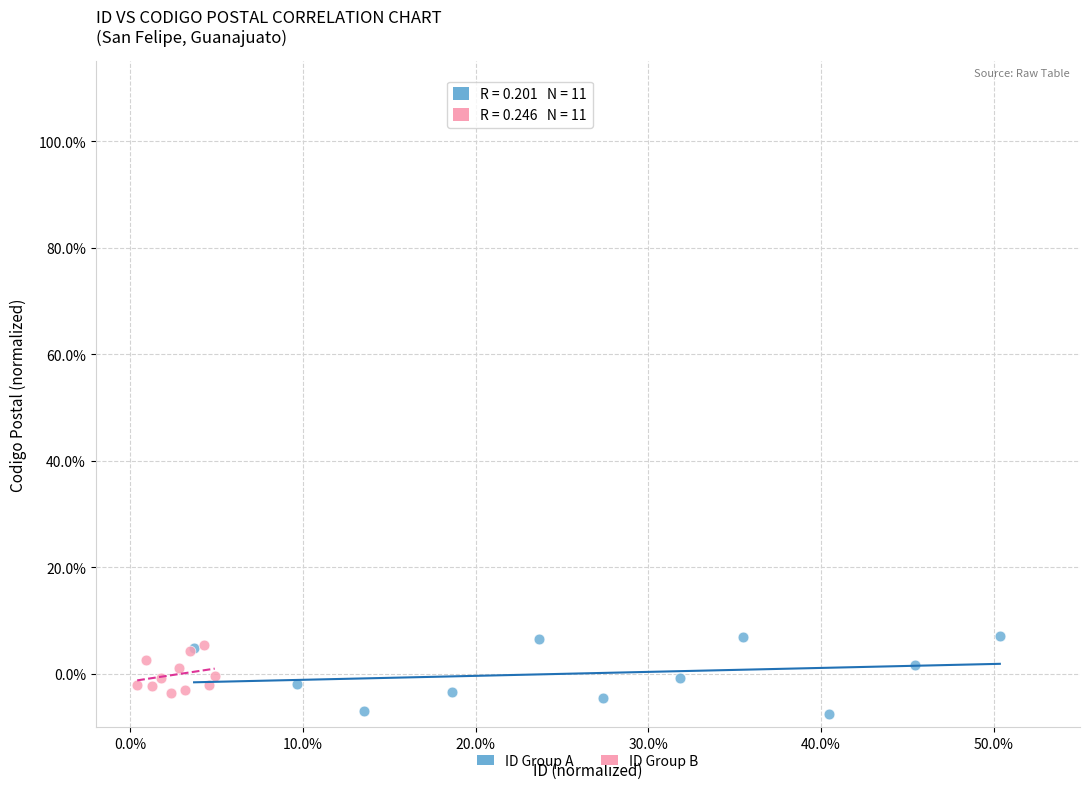

What are all the series names shown in the legend?

ID Group A, ID Group B